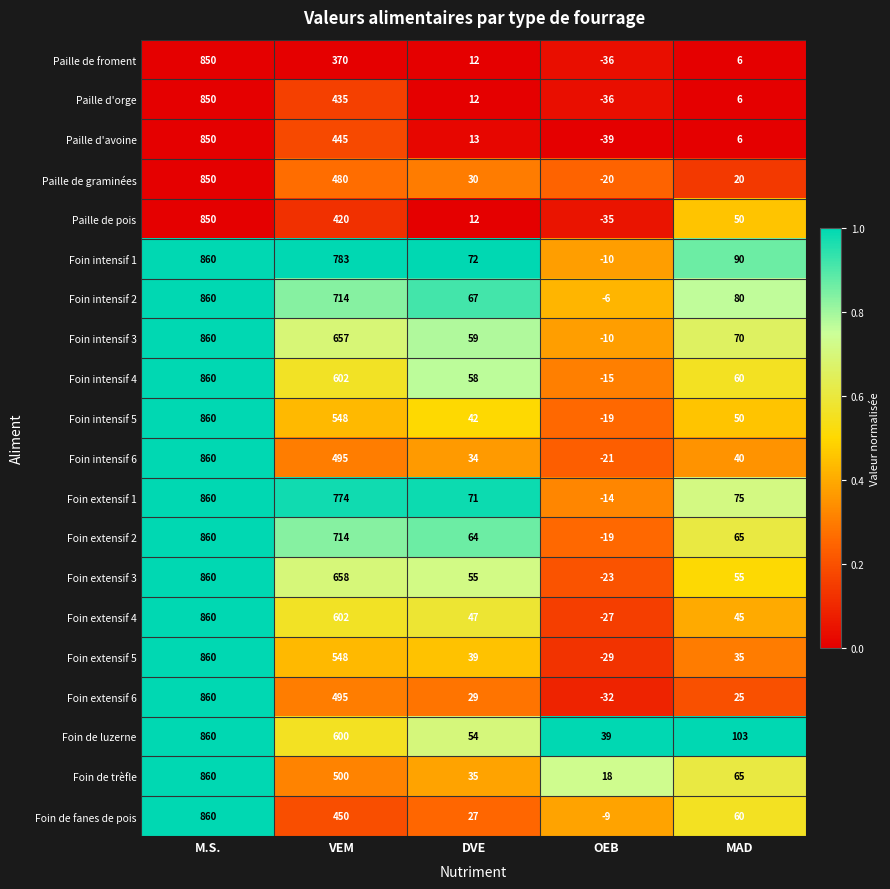

At how many categories does at least one series exceed 0?

5